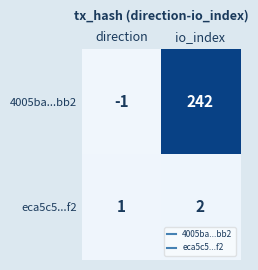

Reading right to left, transcribe all the data shown in this chart.

4005ba...bb2: io_index=242	direction=-1
eca5c5...f2: io_index=2	direction=1